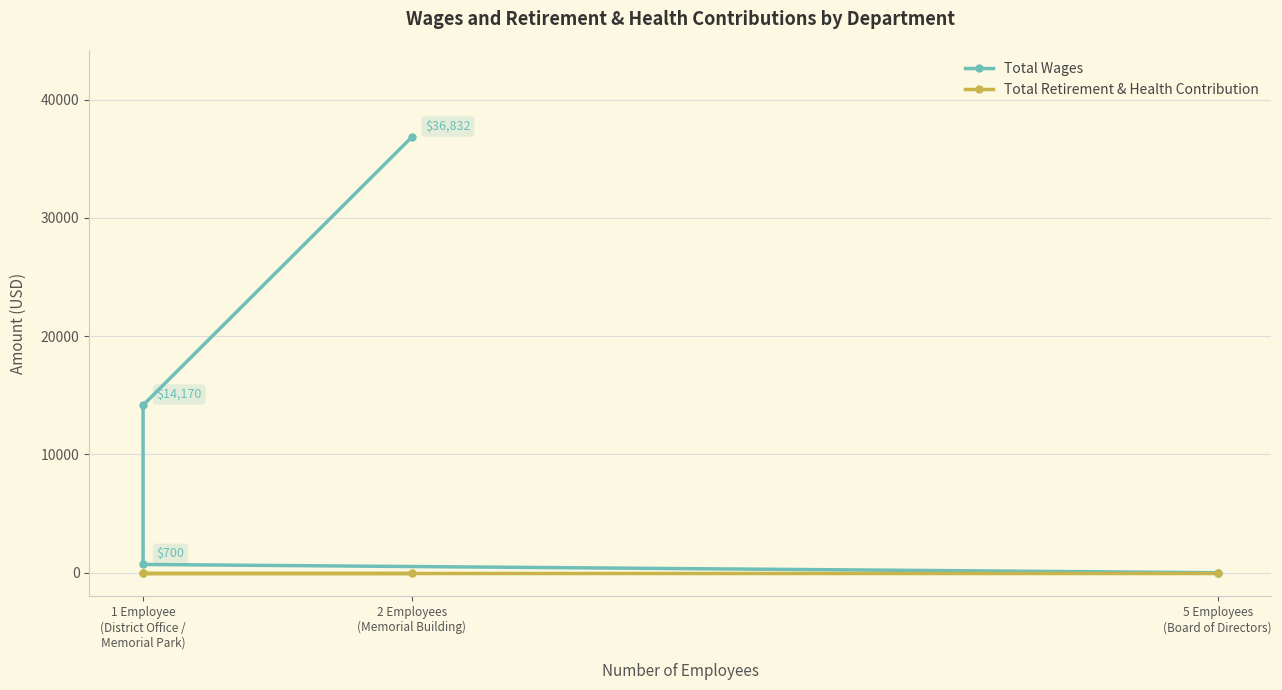

At how many categories does at least one series exceed 34374?

1